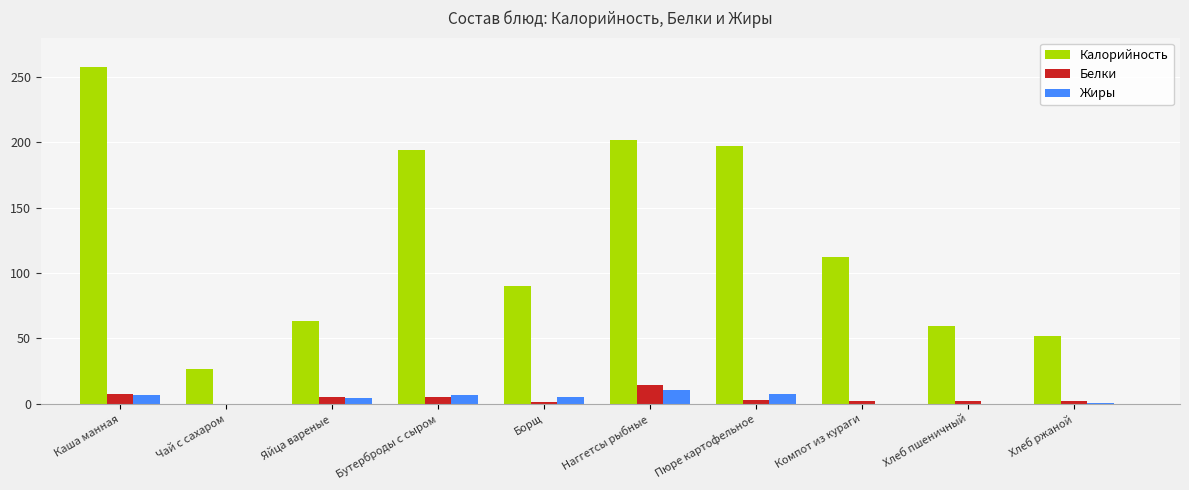

Read the Калорийность value at Каша манная.

257.3